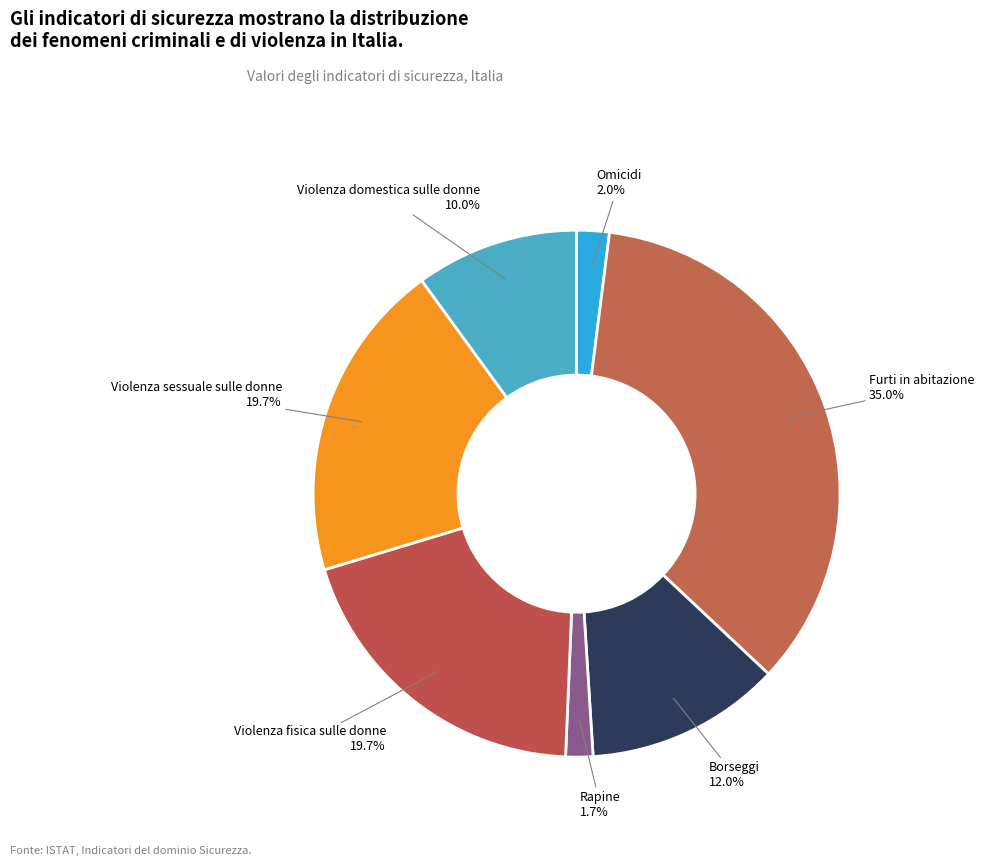

Which has a higher value, Furti in abitazione or Violenza sessuale sulle donne?

Furti in abitazione